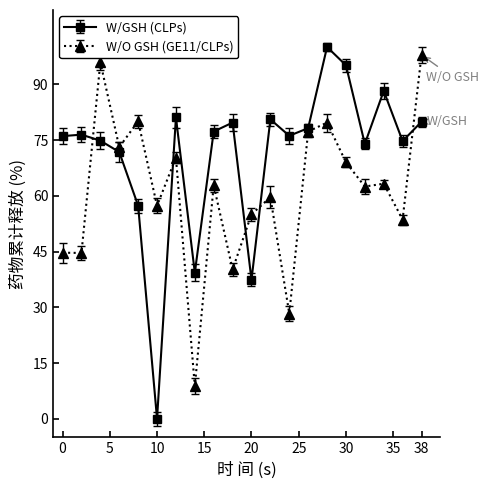

Which series has the widest spread of values?

W/GSH (CLPs)